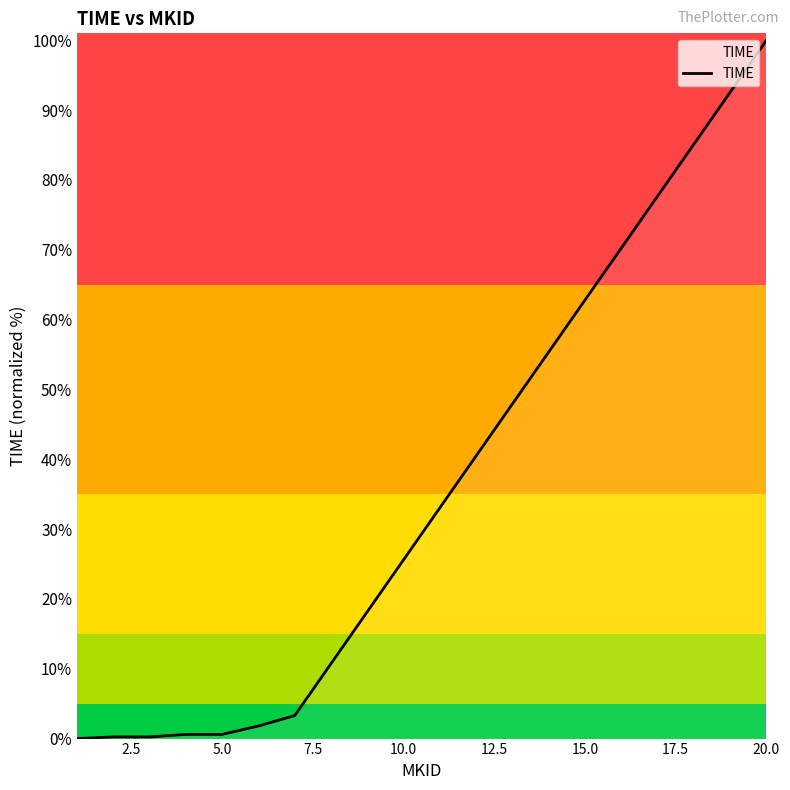

What is the greatest value displayed?

100.0